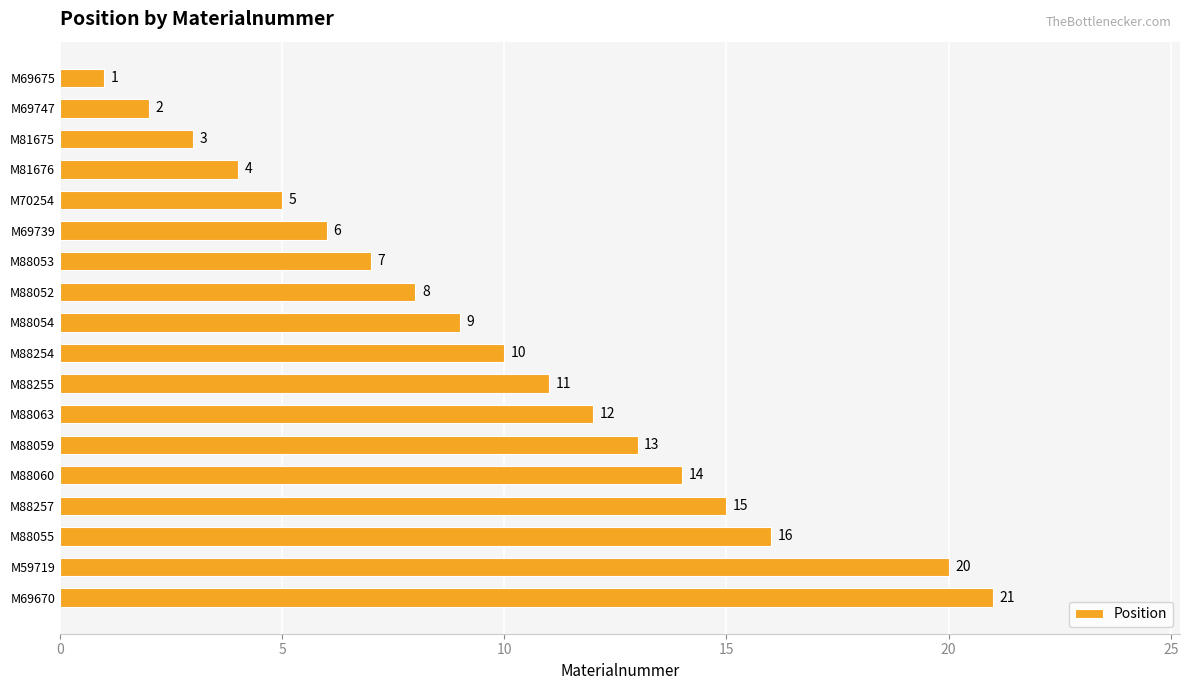

What is the difference between the values at M59719 and M88059?

7